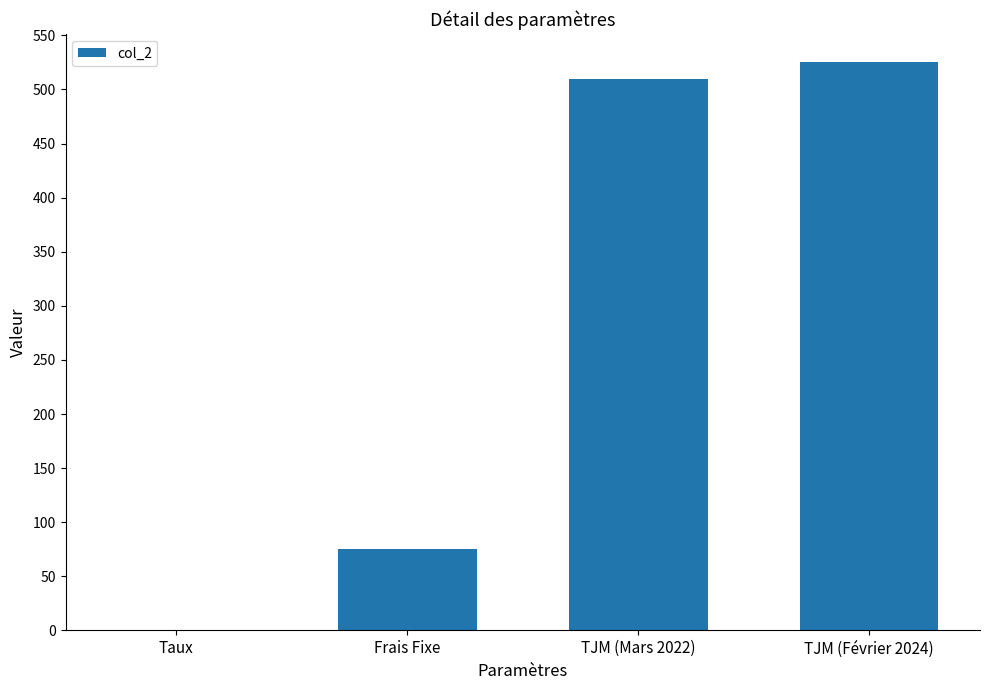

Reading left to right, extract all data points from this chart.

0.1	75.0	510.0	525.0